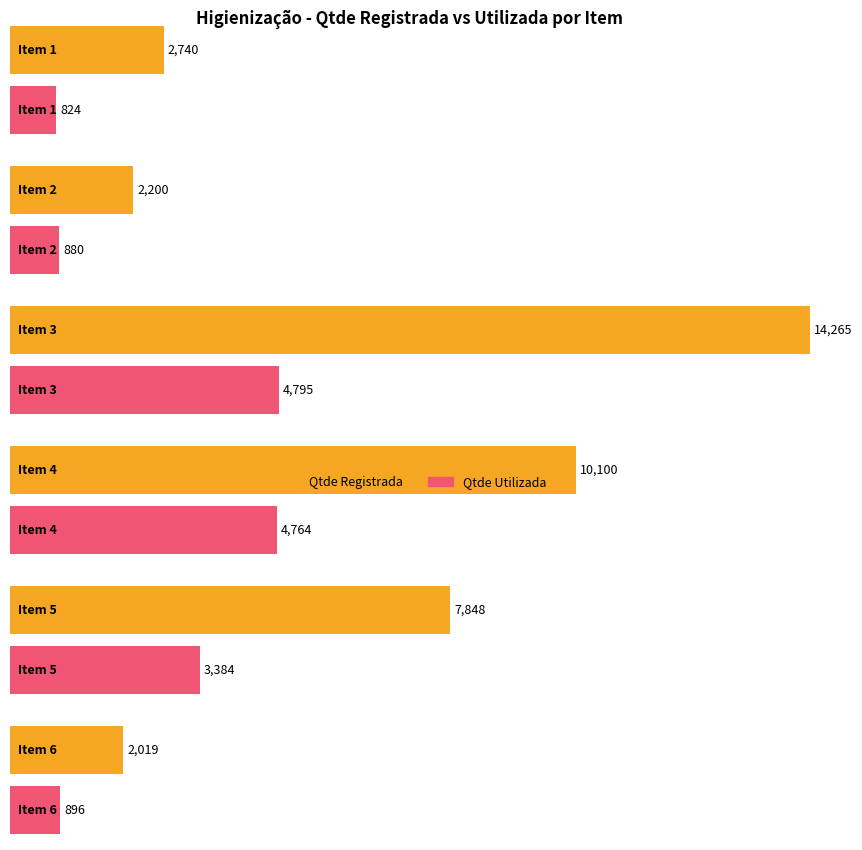

Rank the series by their maximum value, from highest to lowest.

Qtde Registrada, Qtde Utilizada